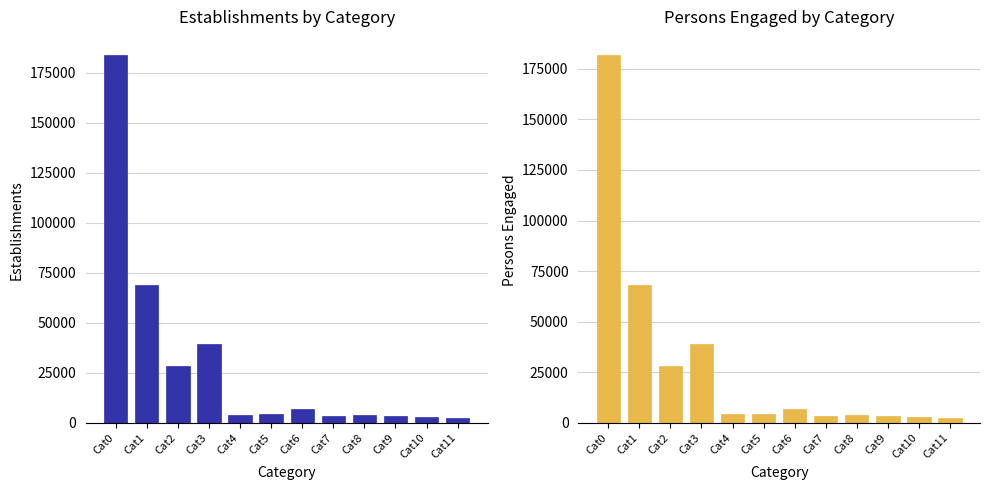

How many values in the Establishments (col_7) series exceed 4445?

5